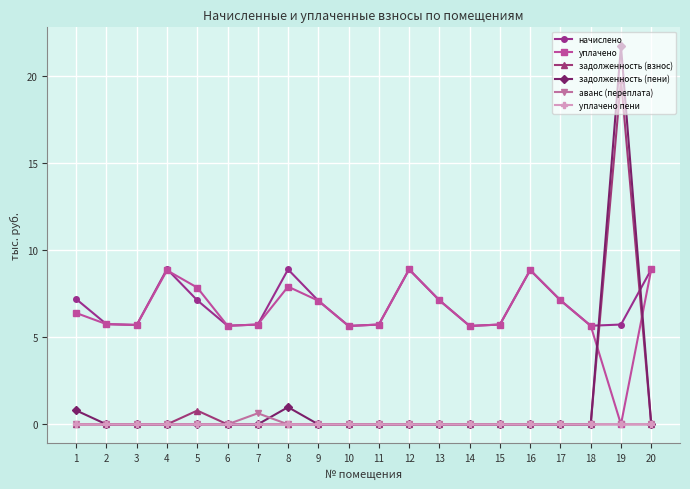

How many lines are shown in the chart?

6